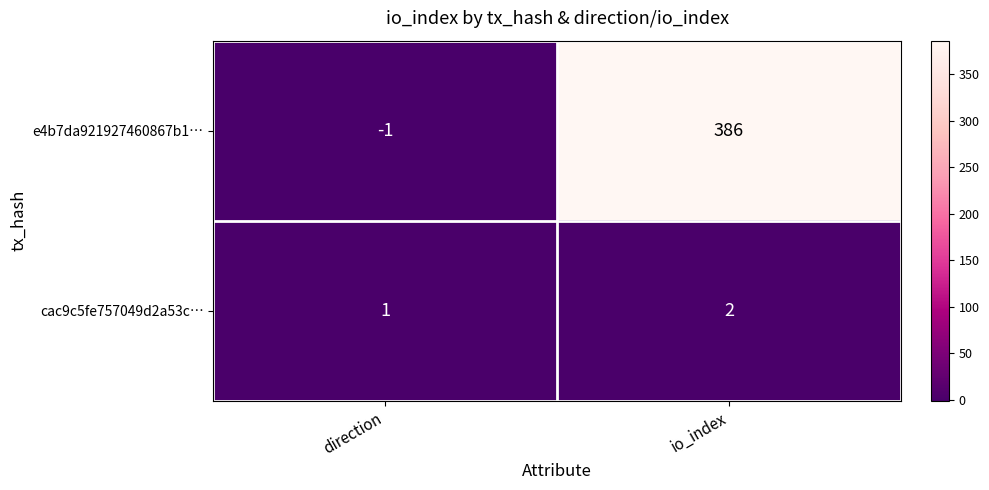

At how many categories does at least one series exceed 293?

1